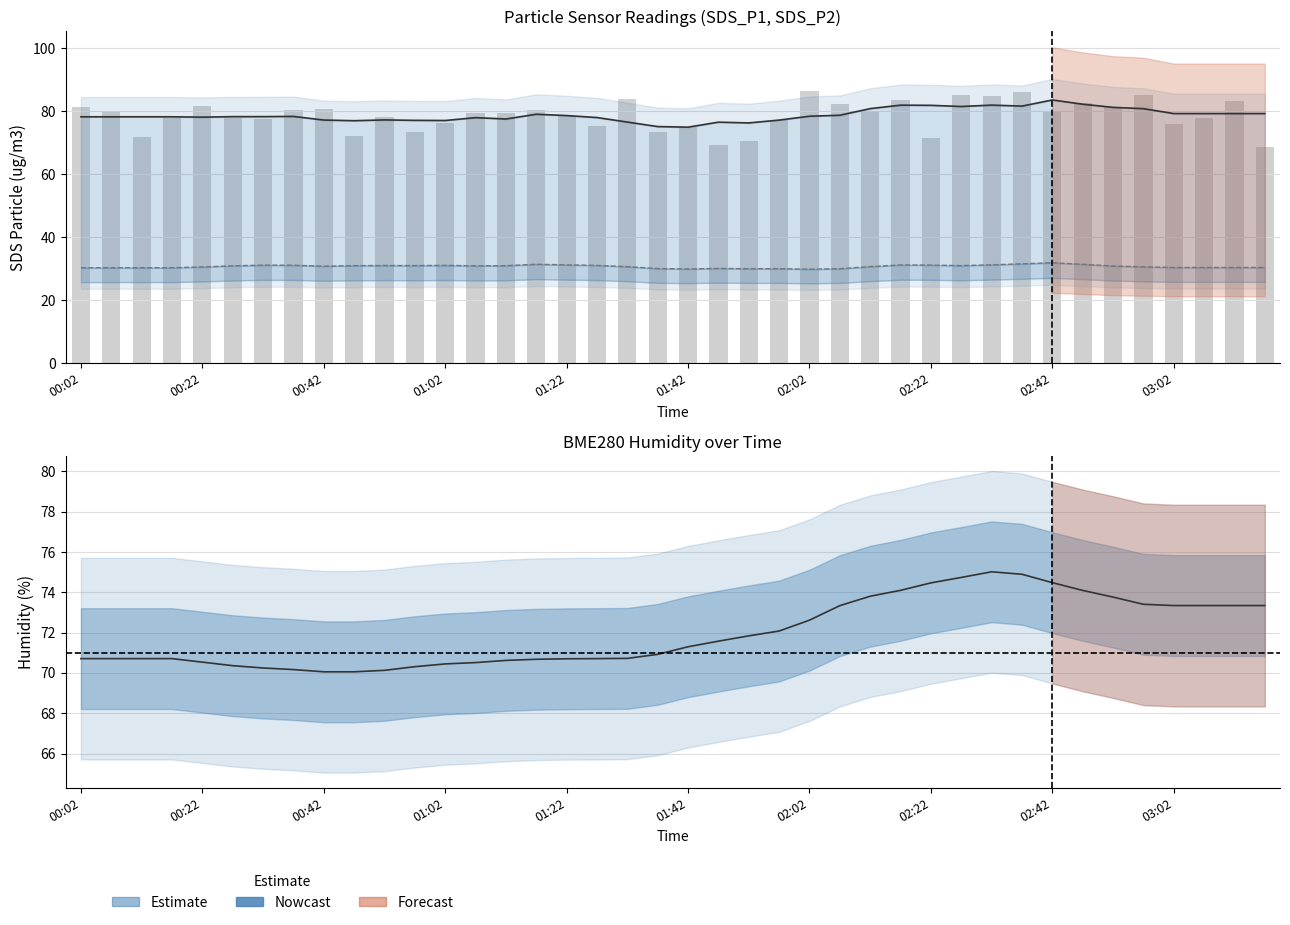

True or false: SDS_P1 (line) has a value of 107.4 at 15.

False